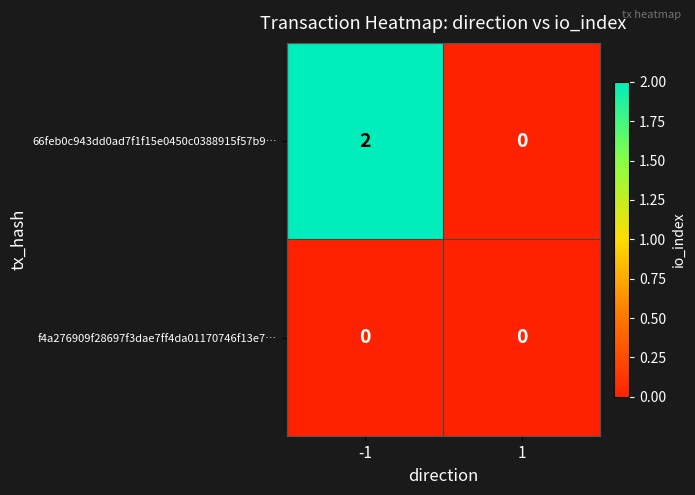

List the series in order of their peak value, highest first.

66feb0c943dd0ad7f1f15e0450c0388915f57b9…, f4a276909f28697f3dae7ff4da01170746f13e7…